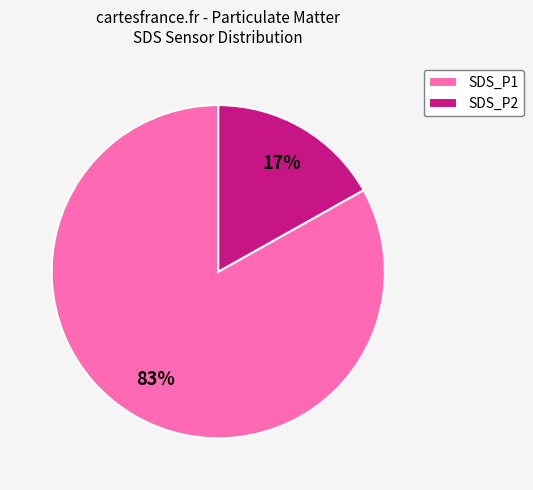

Is the sum of SDS_P1 and SDS_P2 greater than half?

Yes